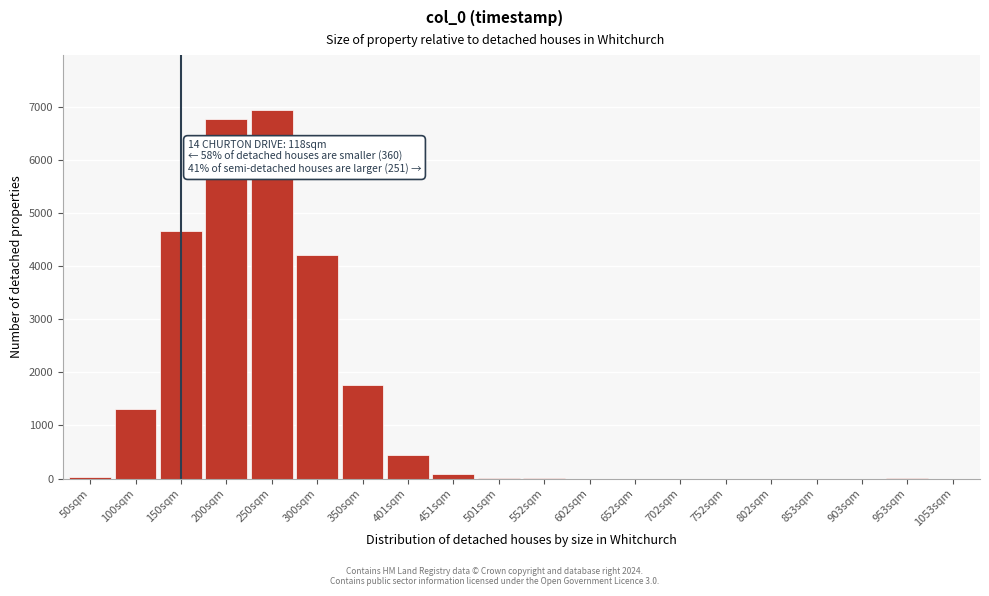

True or false: the data shows 437 at 401sqm.

True